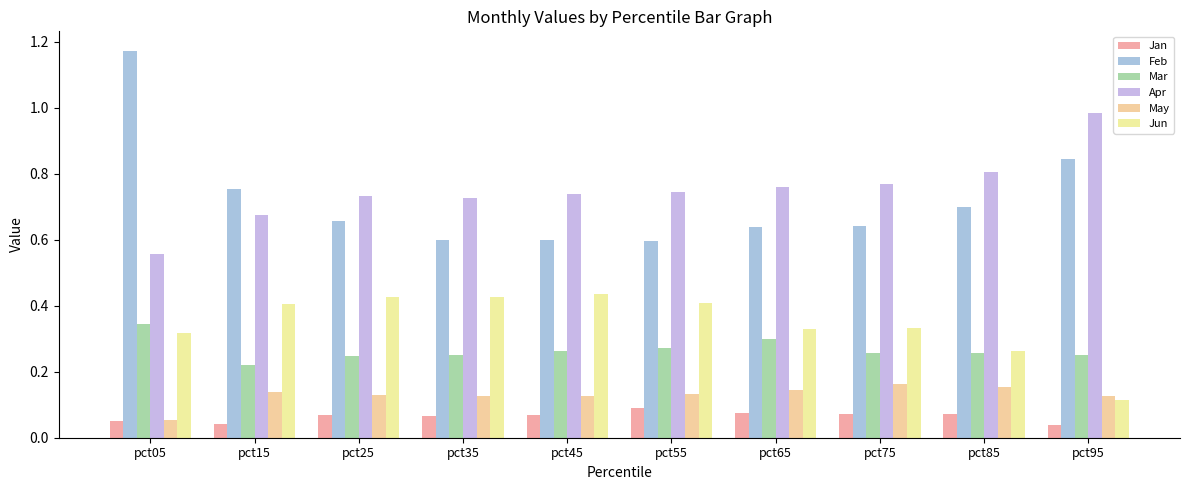

The value of Jun at pct95 is 0.2. True or false?

False